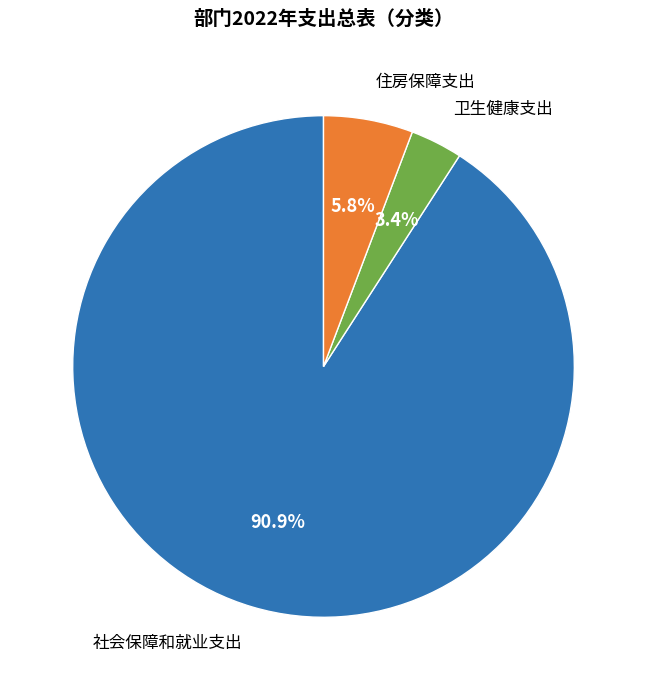

Which category has the smallest portion of the pie?

卫生健康支出